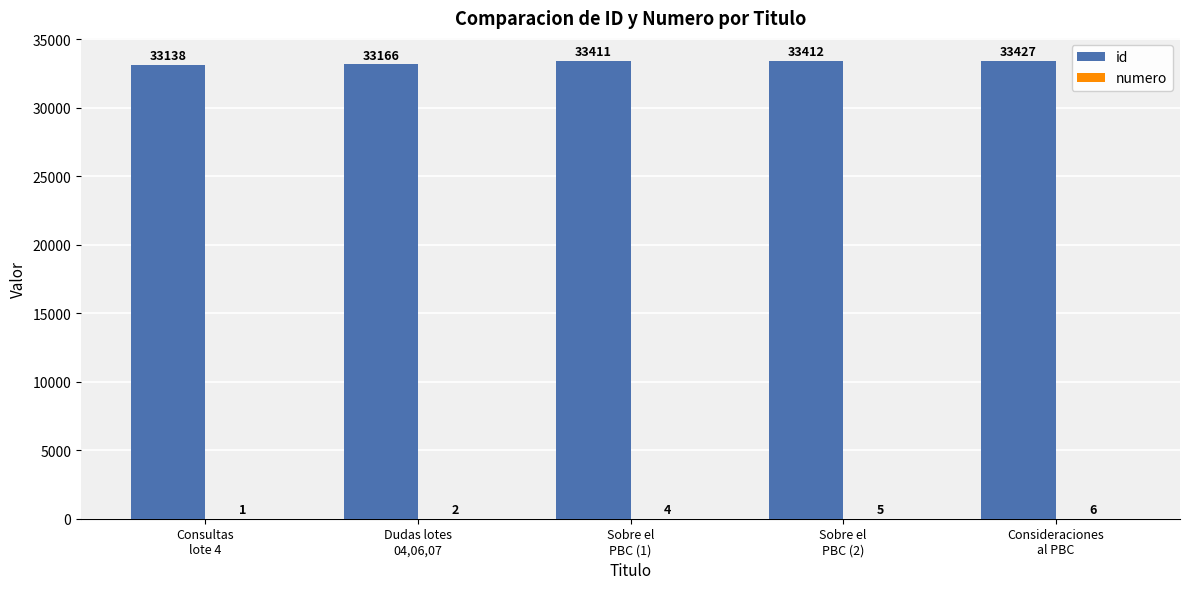

Which series has the largest total across all categories?

id